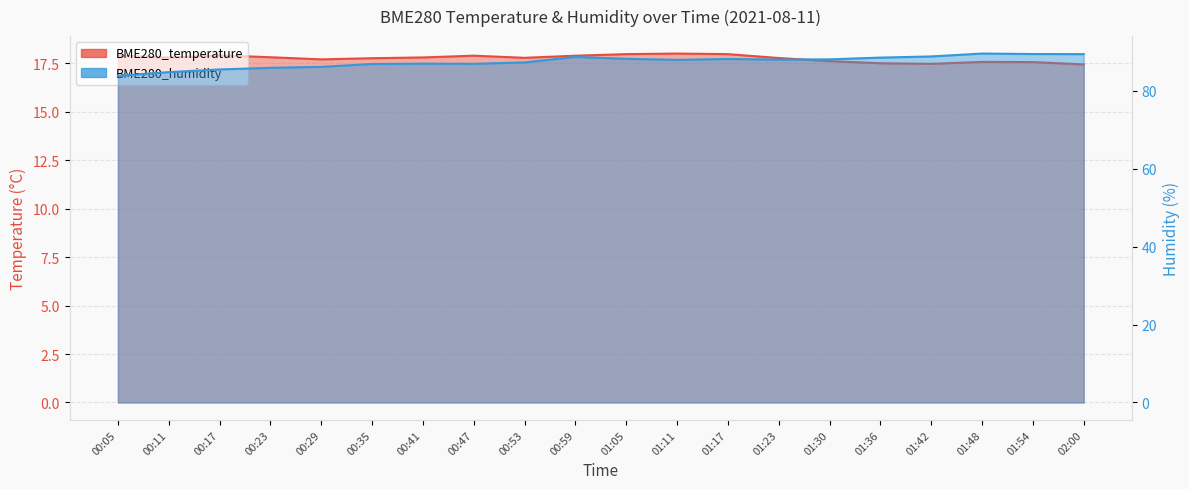

Reading left to right, list all the values displayed in this chart.

BME280_temperature: 00:05=17.9	00:11=17.8	00:17=17.9	00:23=17.8	00:29=17.7	00:35=17.8	00:41=17.8	00:47=17.9	00:53=17.8	00:59=17.9	01:05=18.0	01:11=18.0	01:17=18.0	01:23=17.8	01:30=17.6	01:36=17.5	01:42=17.5	01:48=17.6	01:54=17.6	02:00=17.4
BME280_humidity: 00:05=83.8	00:11=84.8	00:17=85.5	00:23=85.9	00:29=86.2	00:35=86.9	00:41=87.0	00:47=86.9	00:53=87.3	00:59=88.7	01:05=88.2	01:11=88.0	01:17=88.2	01:23=88.0	01:30=88.1	01:36=88.5	01:42=88.8	01:48=89.6	01:54=89.5	02:00=89.4